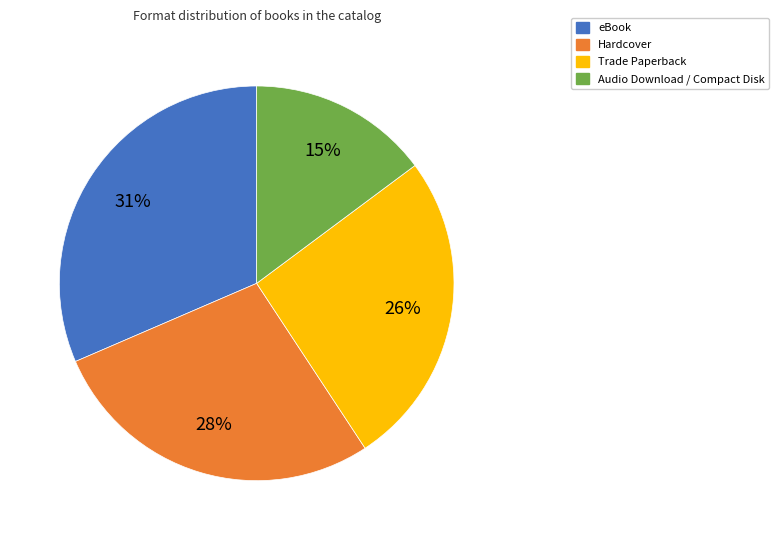

How many slices are in this pie chart?

4